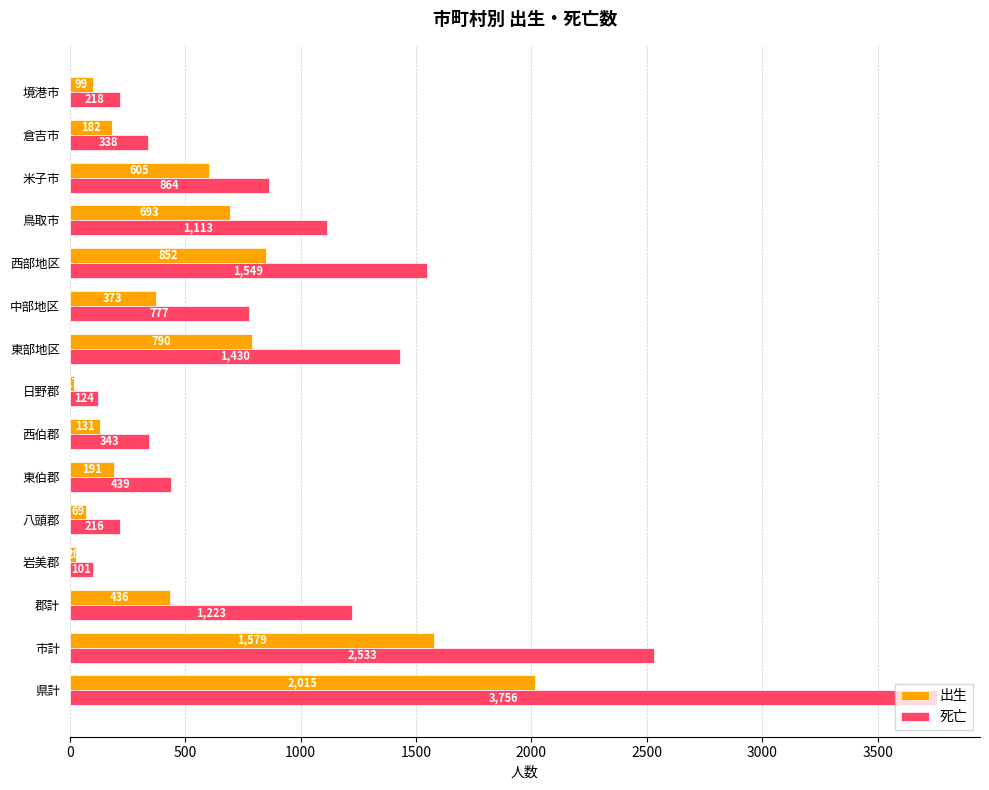

Rank the series at 日野郡 from highest to lowest value.

死亡, 出生